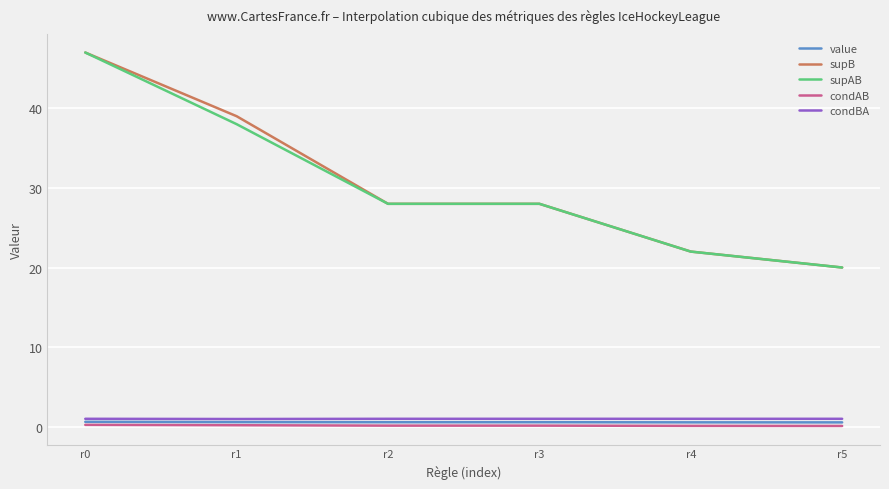

True or false: supB and condBA intersect in this chart.

False